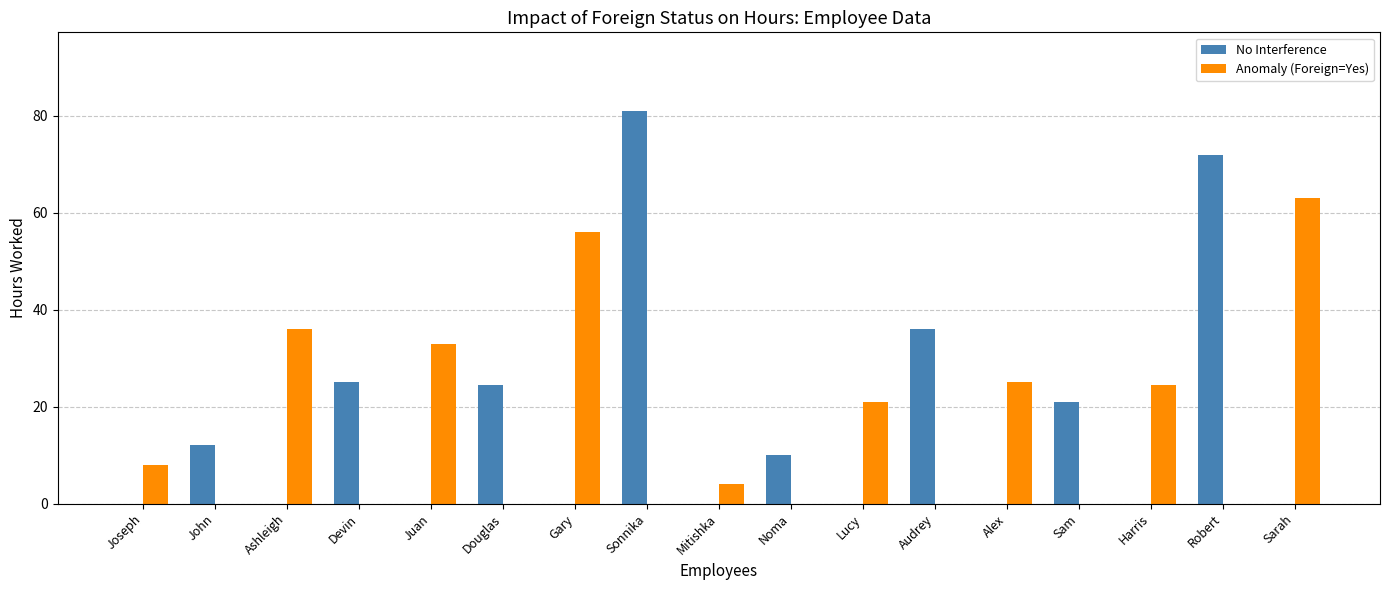

The Anomaly (Foreign=Yes) series shows 0.0 at Douglas. True or false?

True